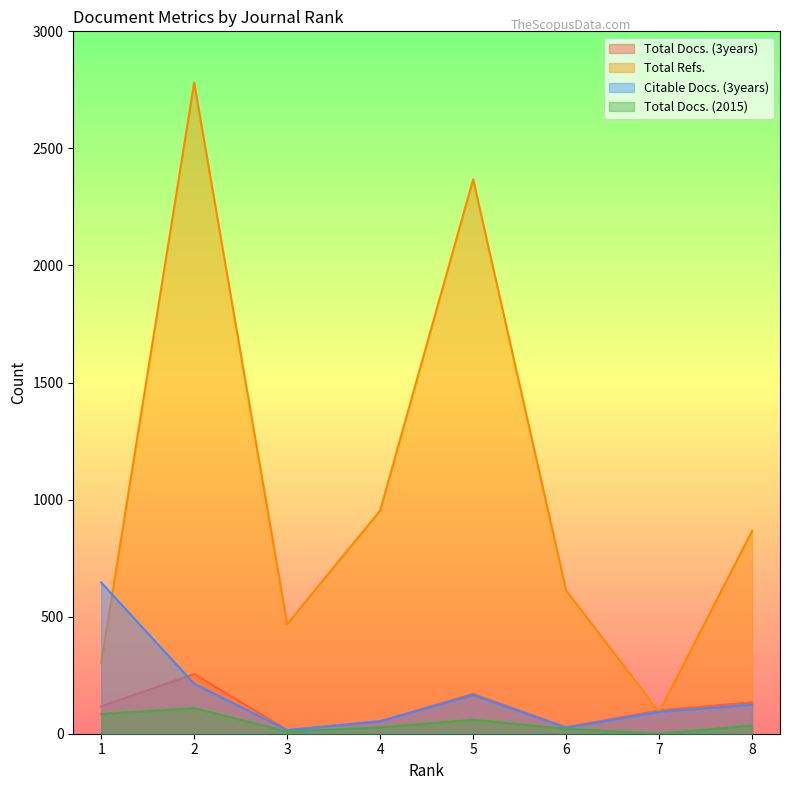

Where is Total Refs. nearest to the value 1437?

4